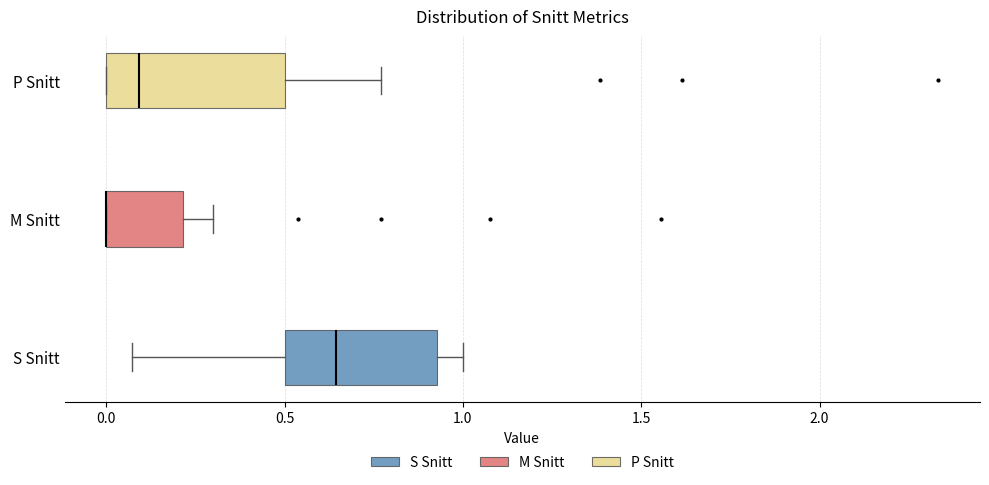

Which box is the widest, from its left edge to its right edge?

P Snitt